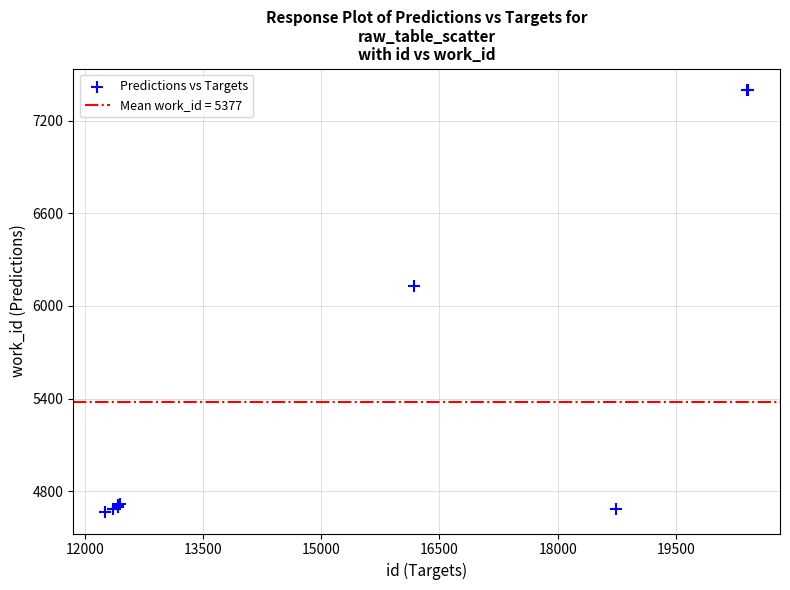

What Y value in the scatter plot is closest to 6031?

6129